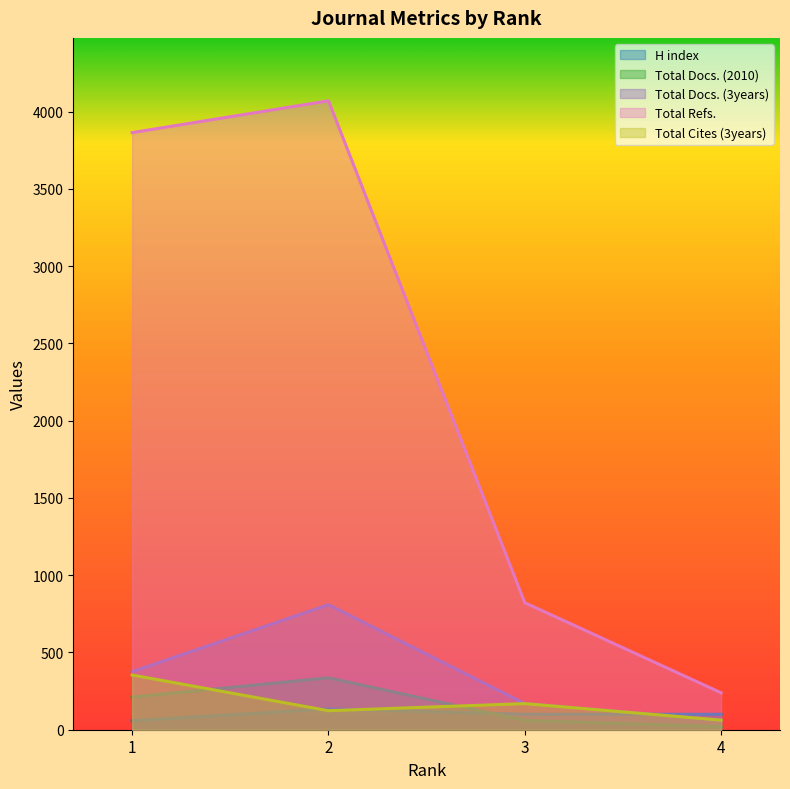

Where does the Total Cites (3years) series first go above 169?

1